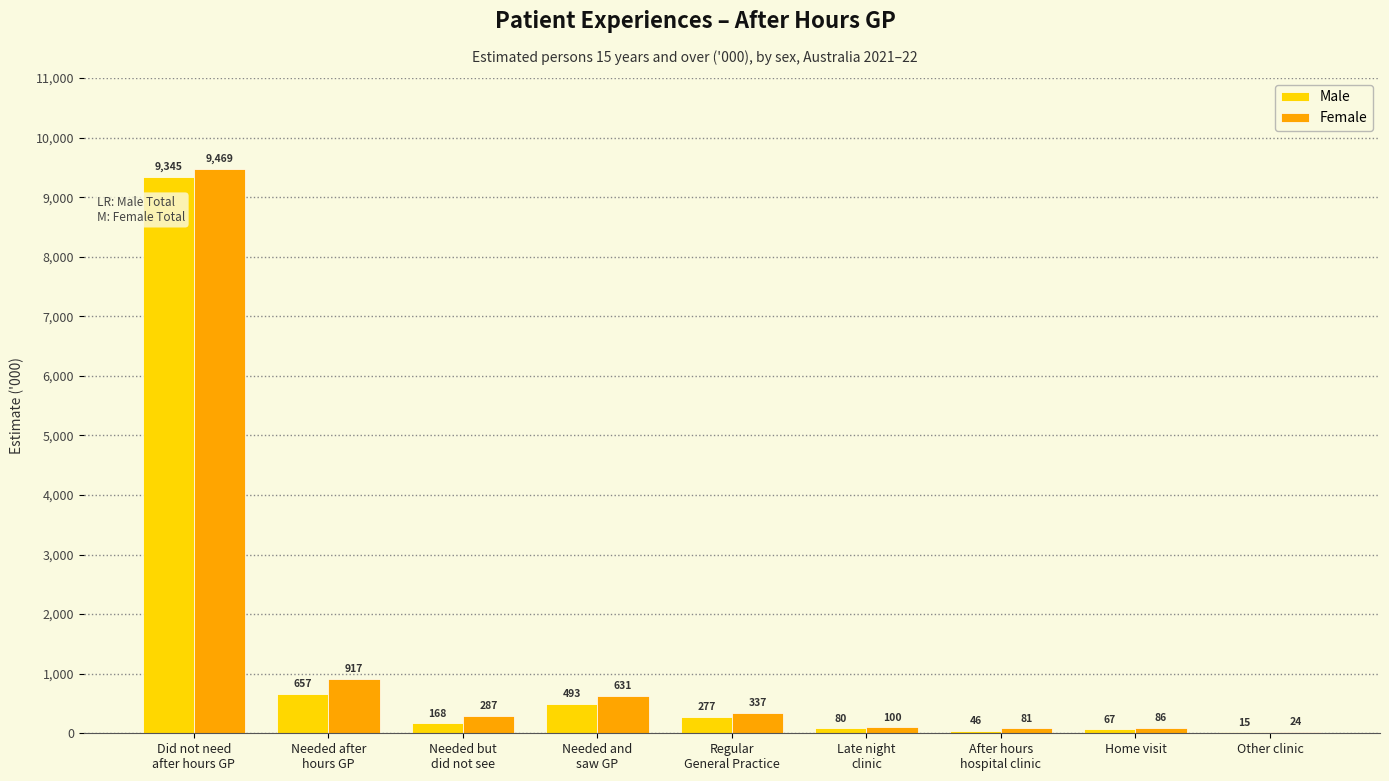

What is the approximate value of Male at Did not need
after hours GP?

9344.9